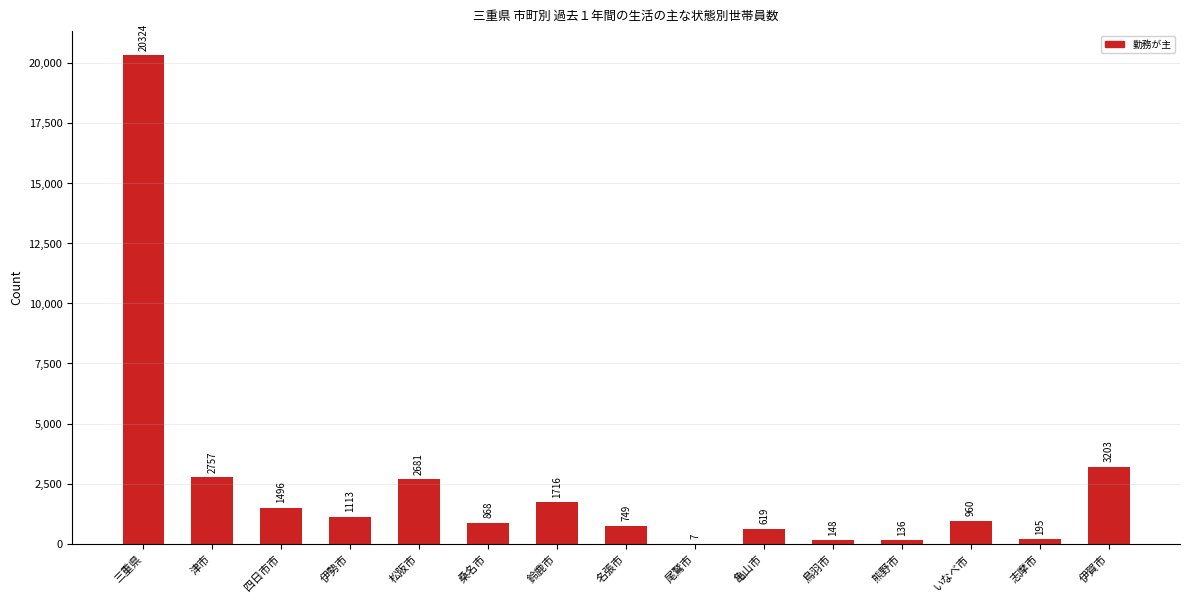

Which label corresponds to the largest value in the chart?

三重県